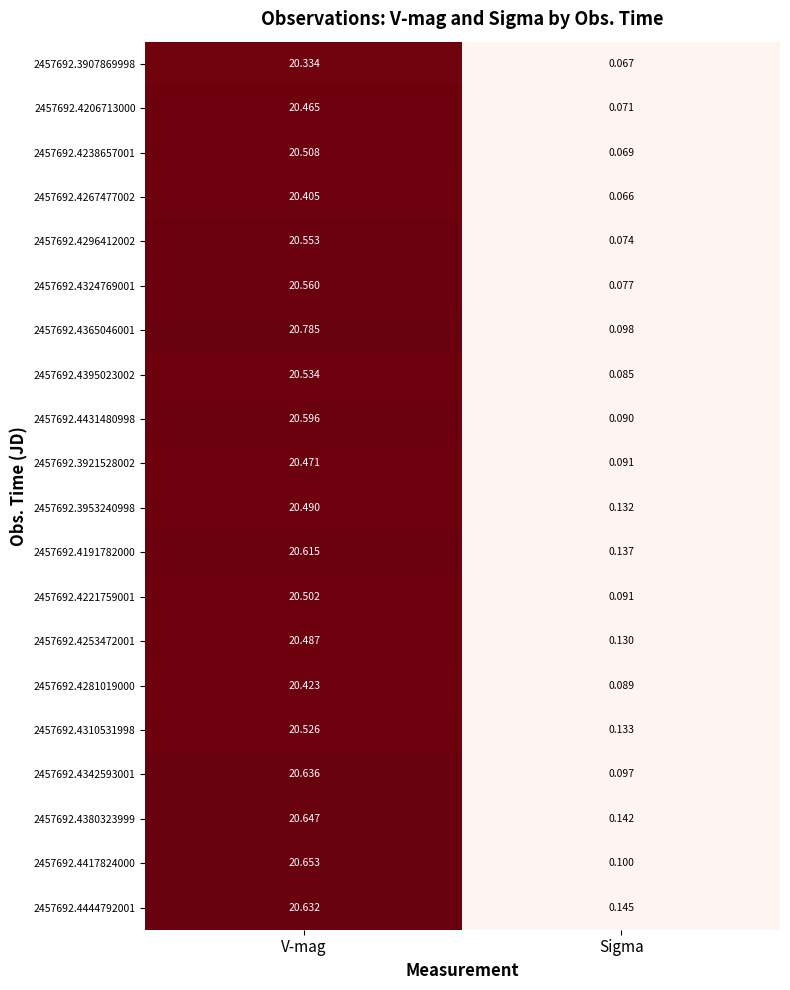

What is the minimum value shown in the chart?

0.1